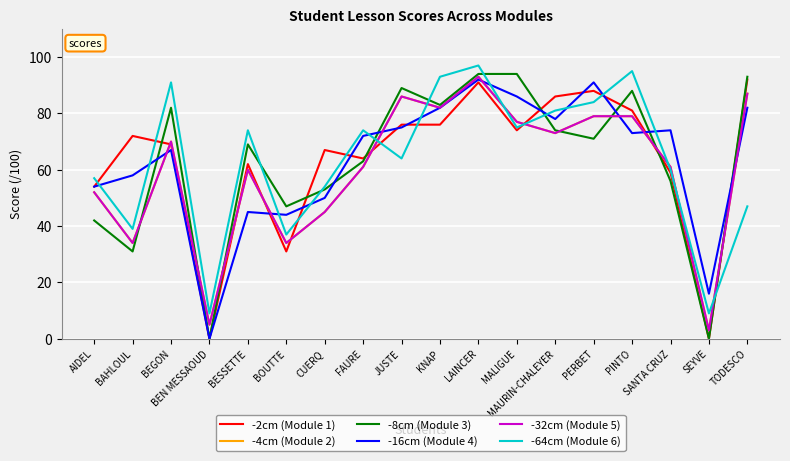

What position from the right is JUSTE?

10